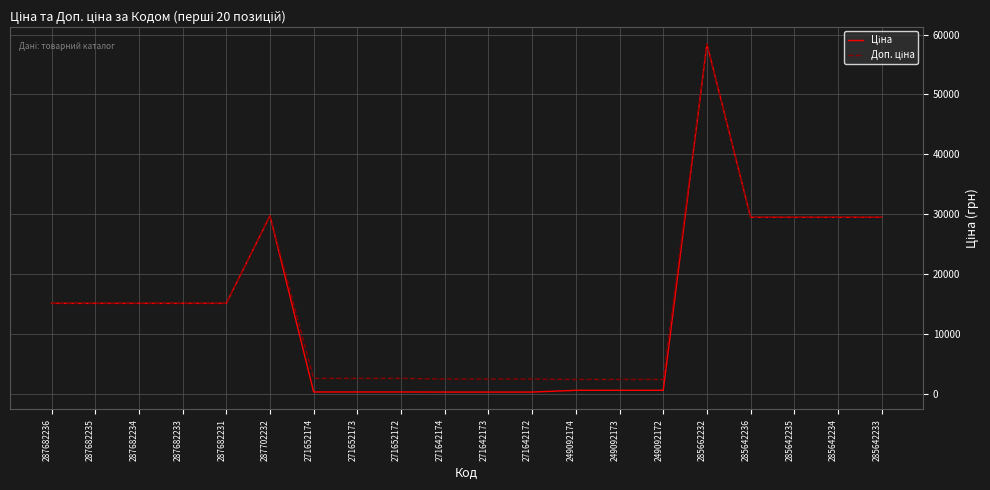

At which category does the chart reach its peak across all series?

285662232